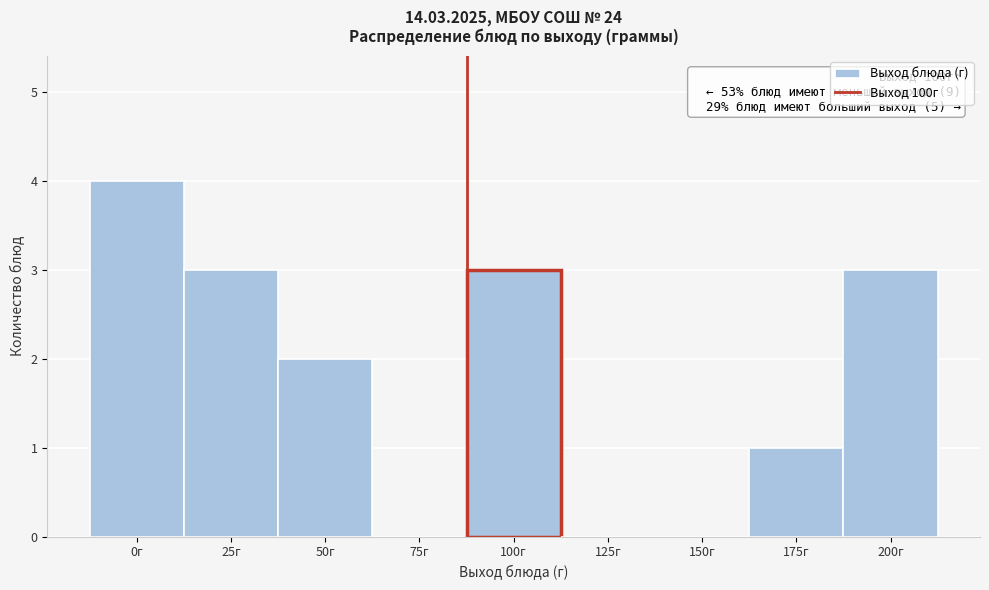

Reading left to right, what are all the values shown in this chart?

0г=4	25г=3	50г=2	75г=0	100г=3	125г=0	150г=0	175г=1	200г=3